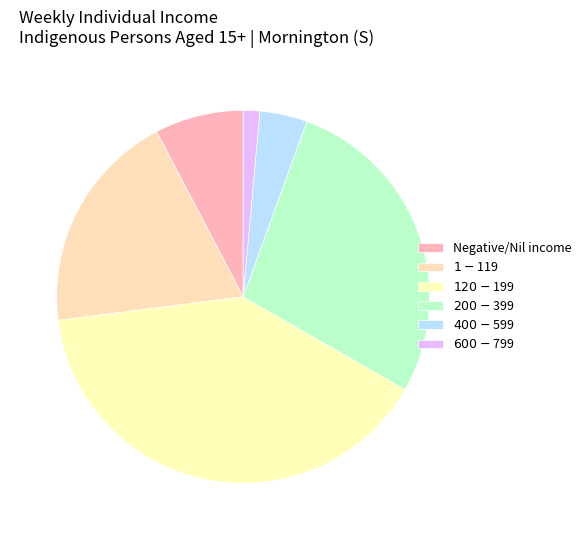

Which category has the biggest portion of the pie?

$120-$199